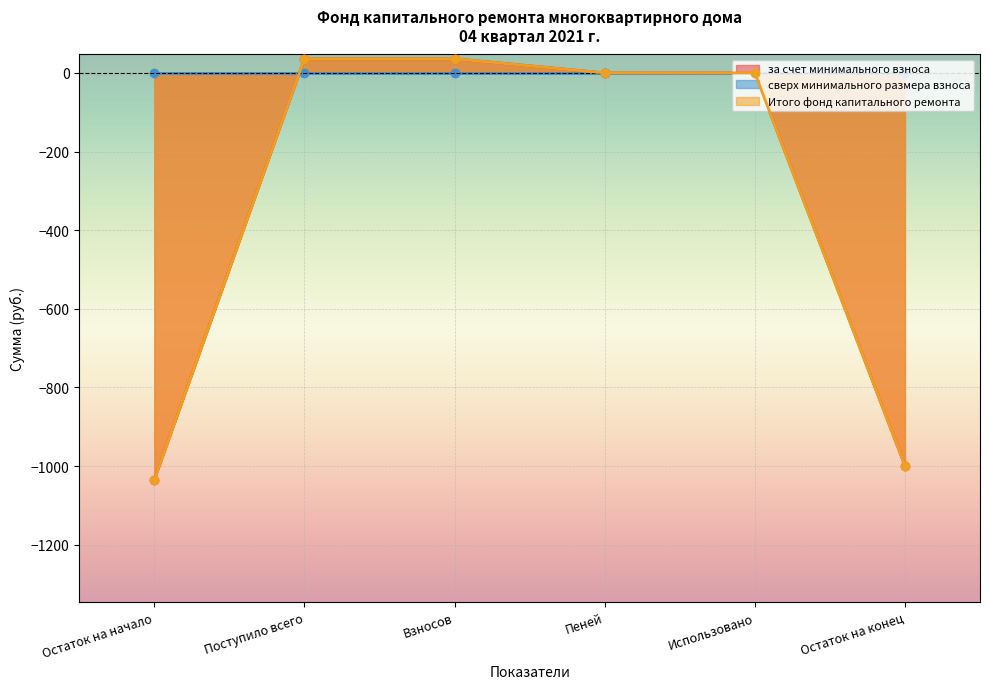

The Итого фонд капитального ремонта series shows 583.4 at Использовано. True or false?

False